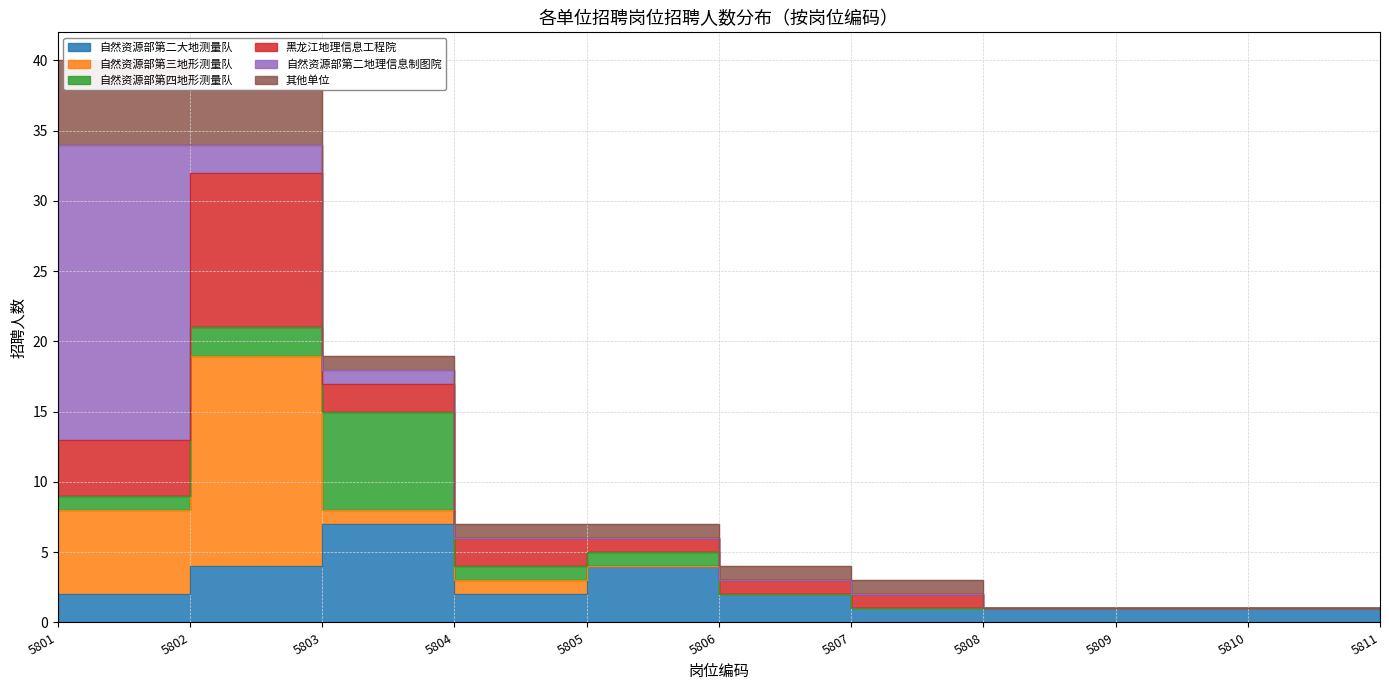

What value does the 黑龙江地理信息工程院 series have at 5805?

1